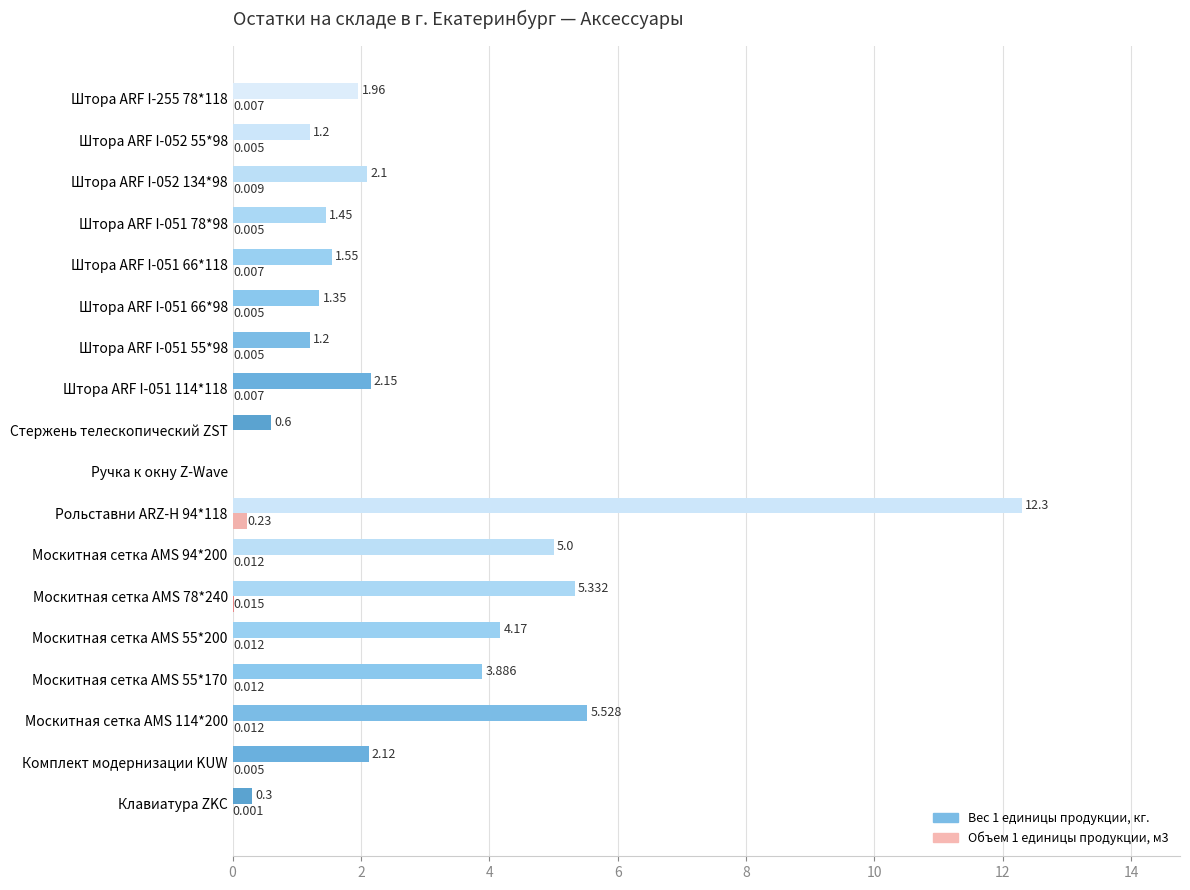

What is the value of the Вес 1 единицы продукции, кг. bar at the 12th from the left?

1.2